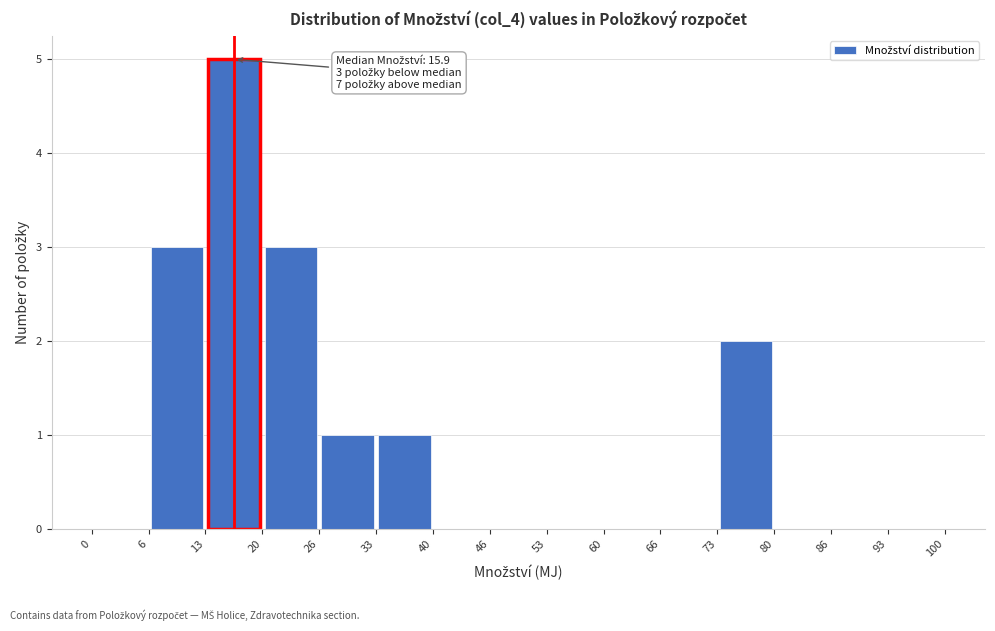

Over which range of the x-axis is the bar tallest?

13 to 20